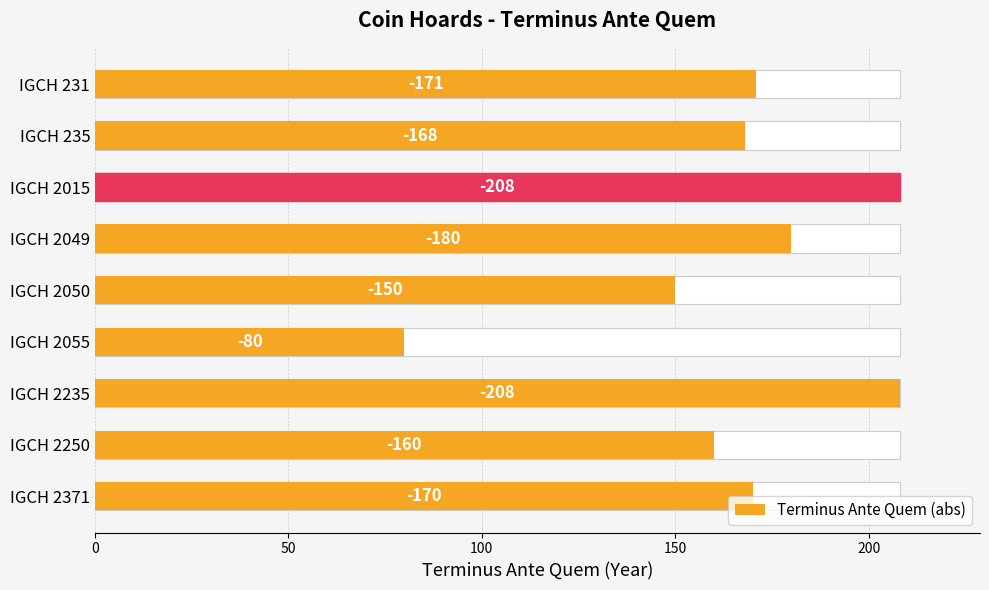

Between IGCH 2015 and IGCH 2371, which is larger?

IGCH 2015